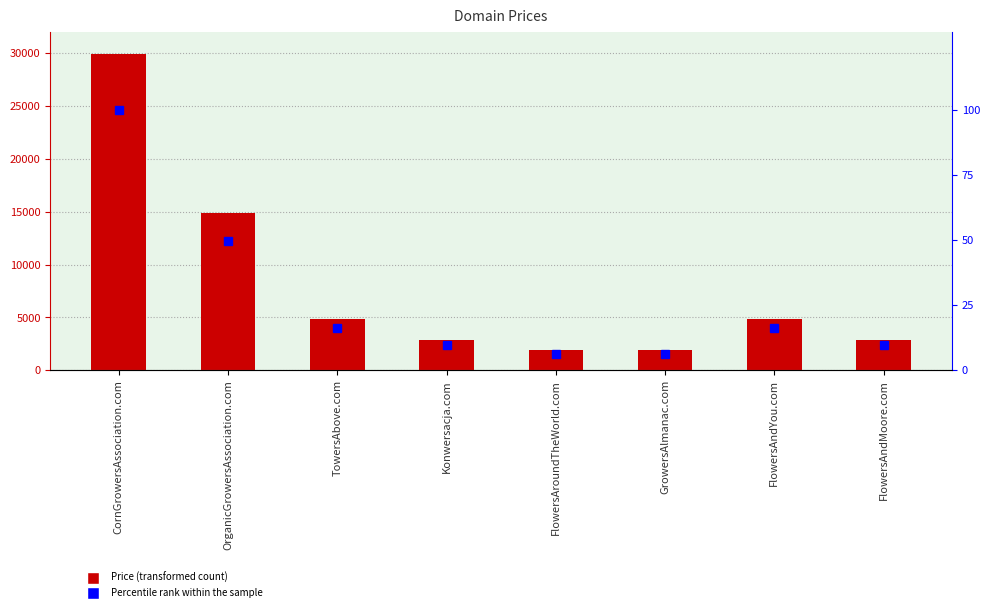

What is the label of the 4th bar from the left?

Konwersacja.com